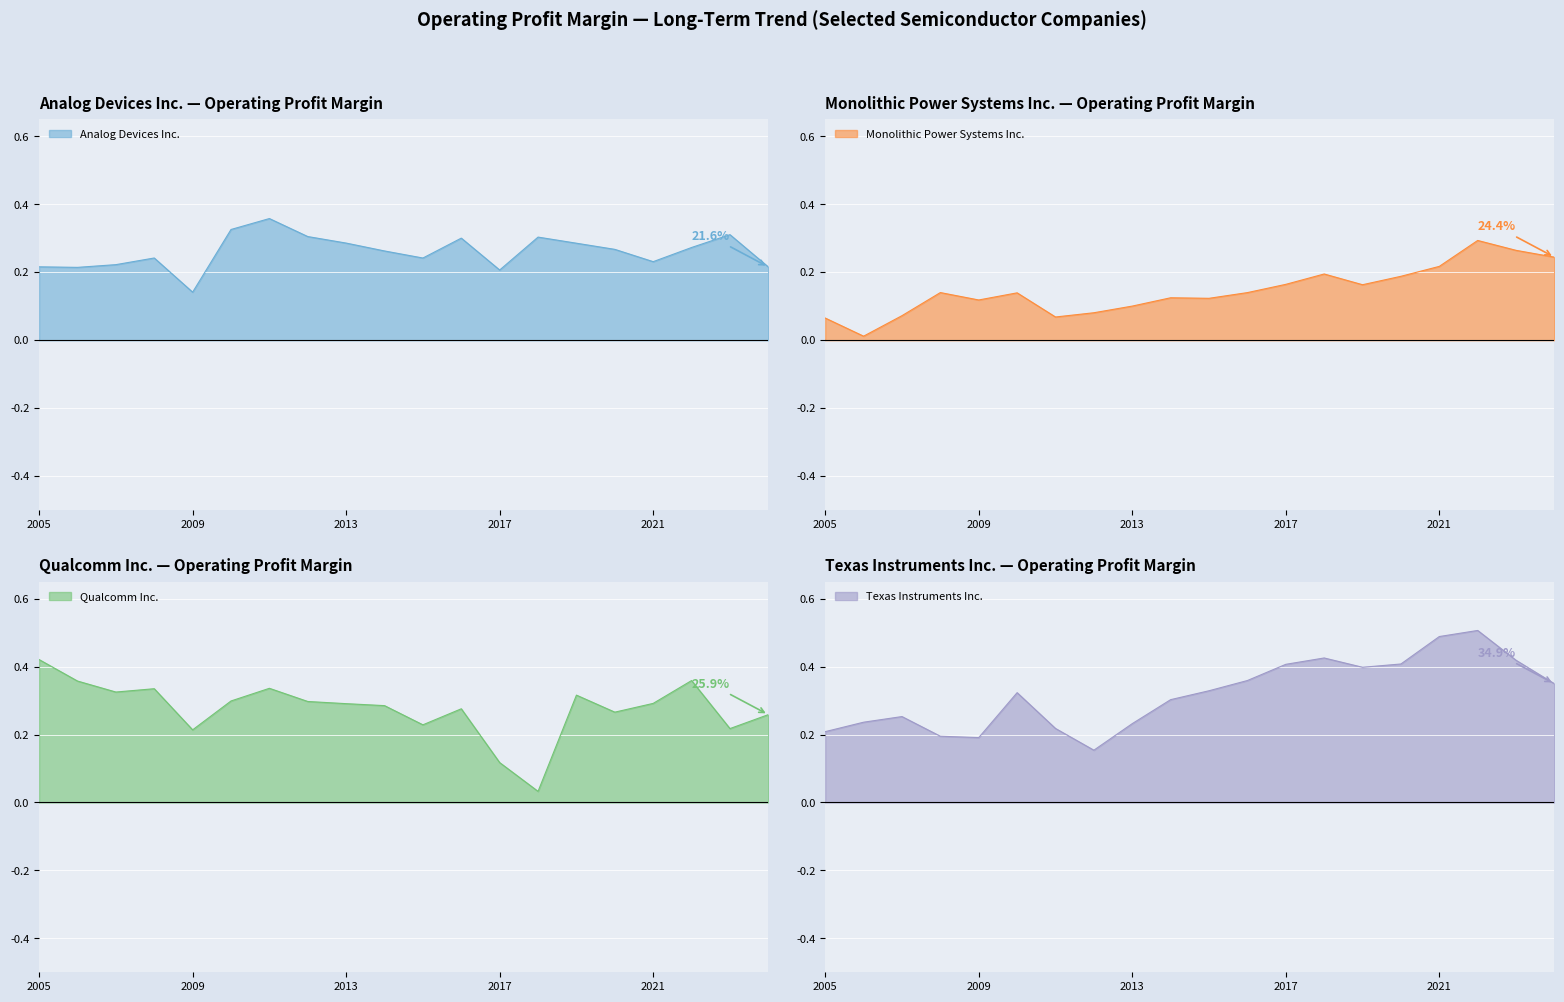

At which category does Analog Devices Inc. reach its first local valley?

2006-08-31